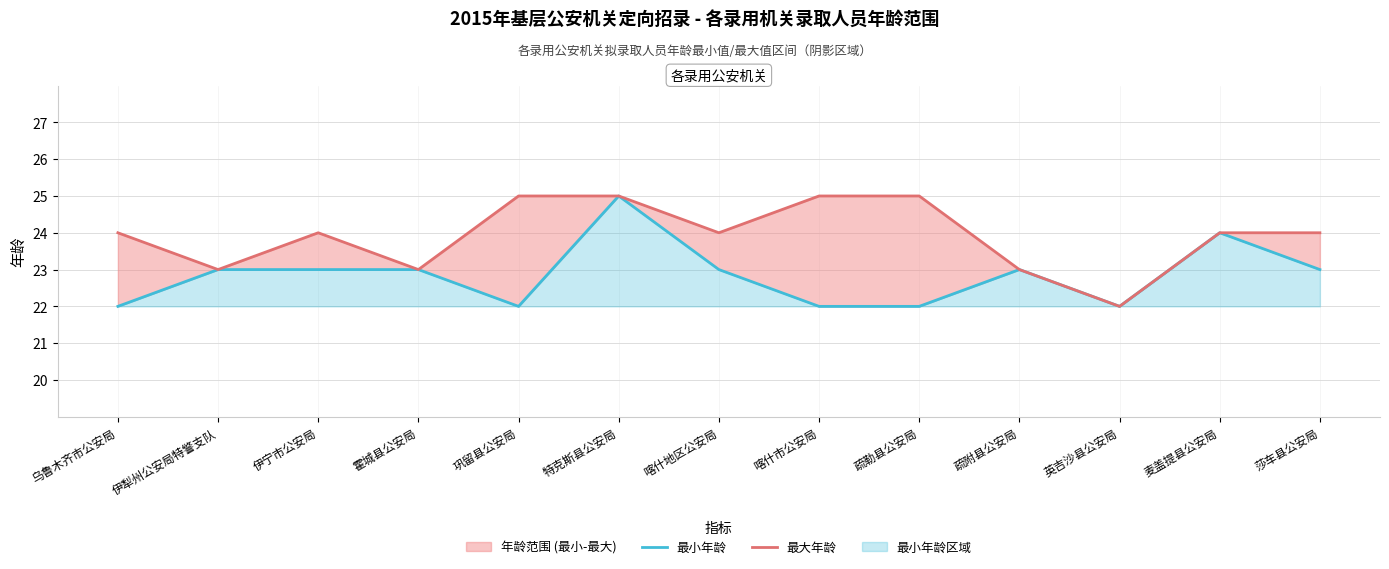

The 最大年龄 series shows 25 at 喀什市公安局. True or false?

True